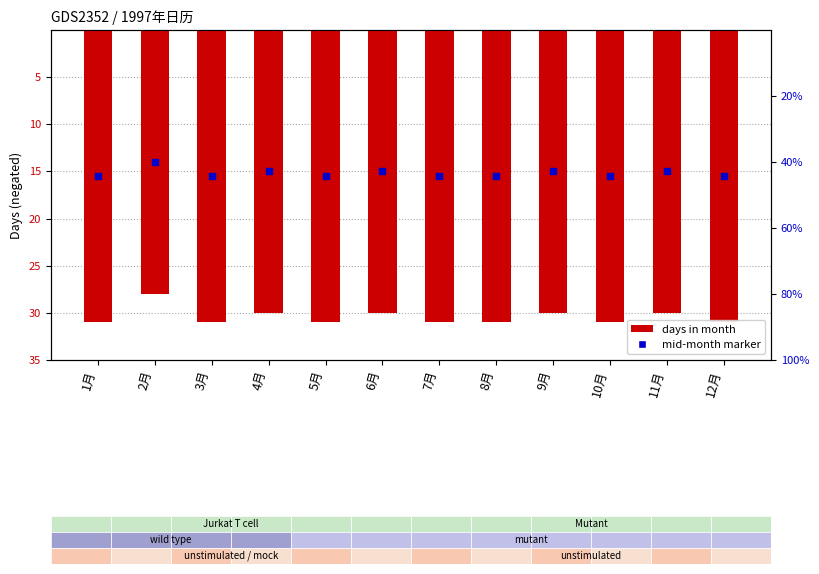

At which category is the sum across all series the highest?

2月